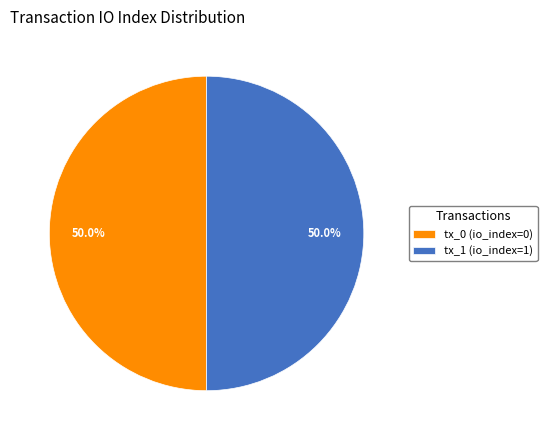

Is it true that tx_0 (io_index=0) is 1% of the pie?

False